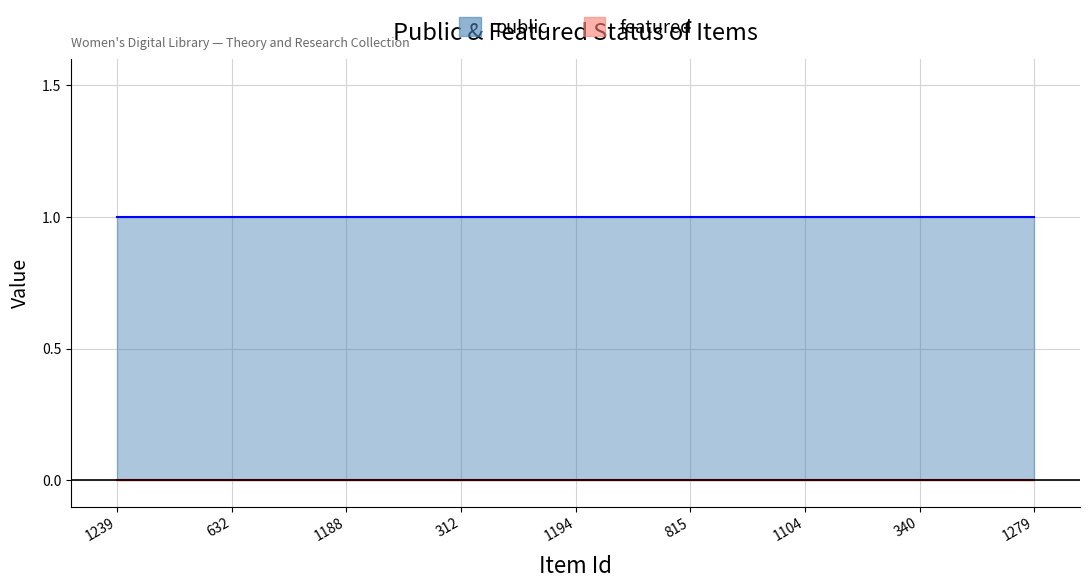

True or false: featured and public intersect in this chart.

False